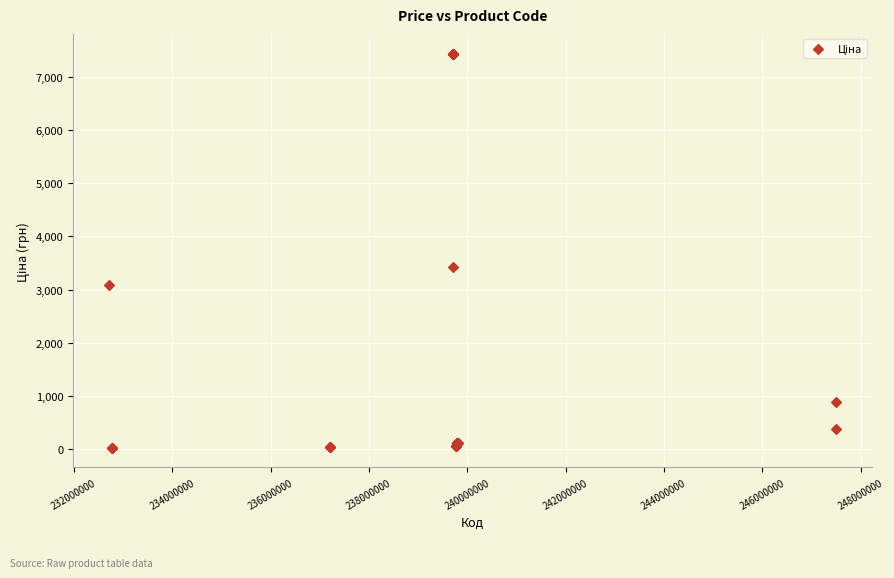

What Y value in the scatter plot is closest to 3731?

3420.6